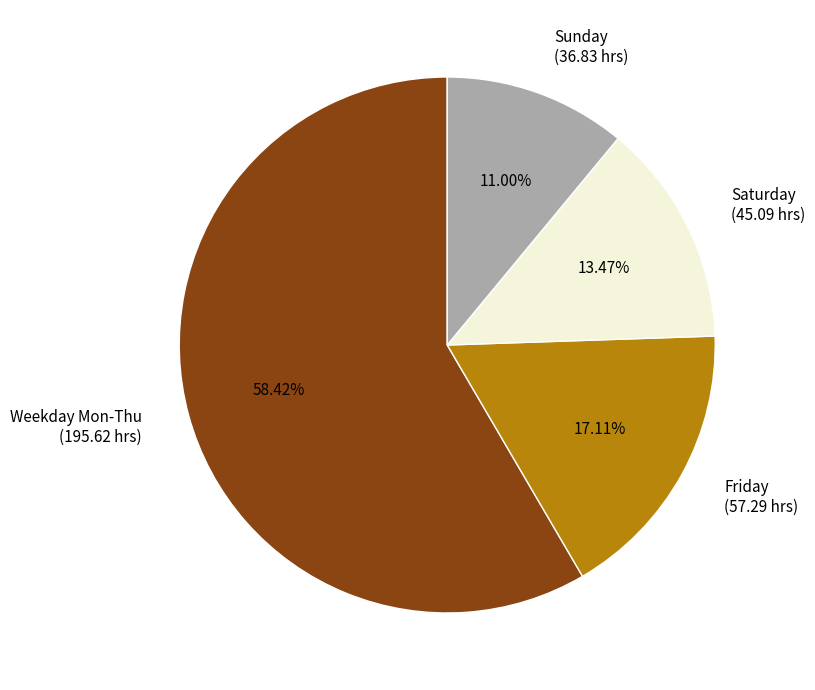

Is there a majority slice in this chart?

Yes